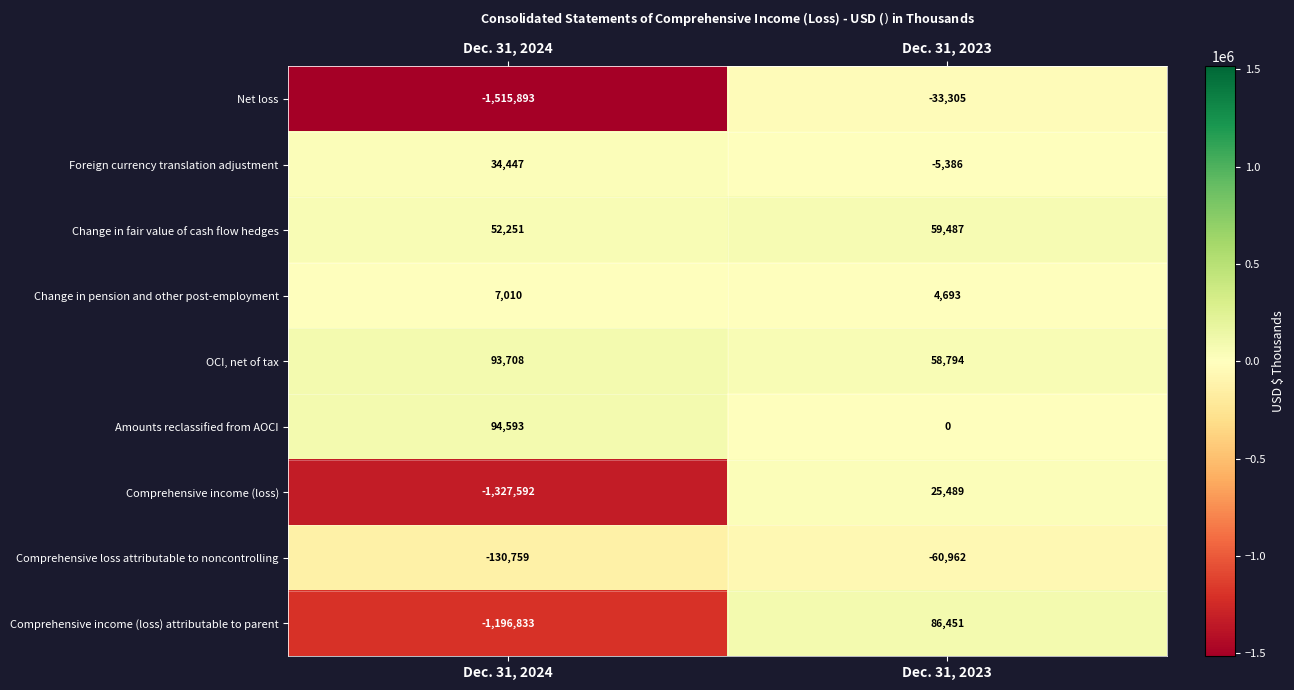

At which category does the chart reach its peak across all series?

Dec. 31, 2024